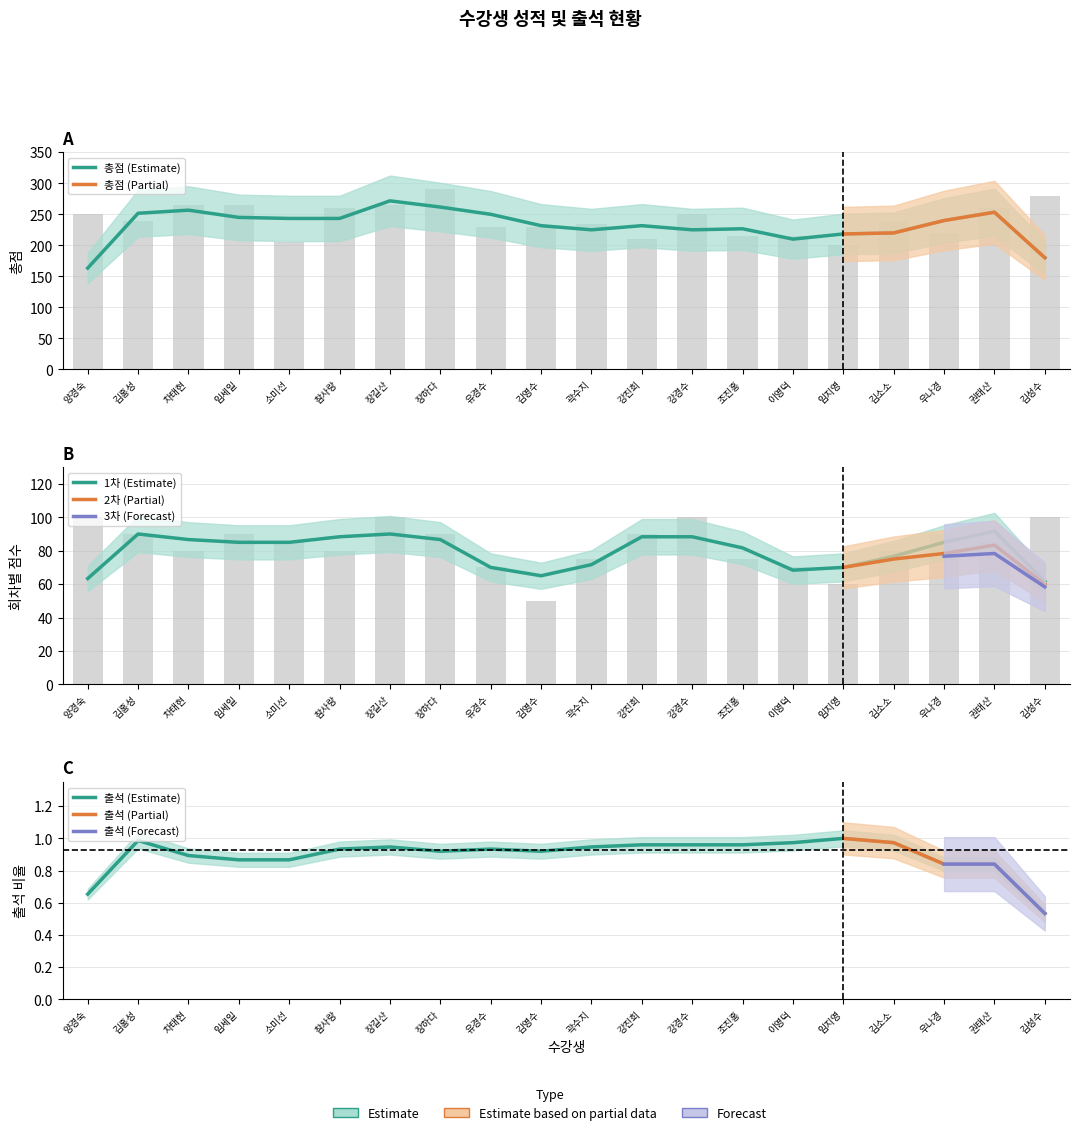

What is the difference between the highest and lowest values at 강경수?

226